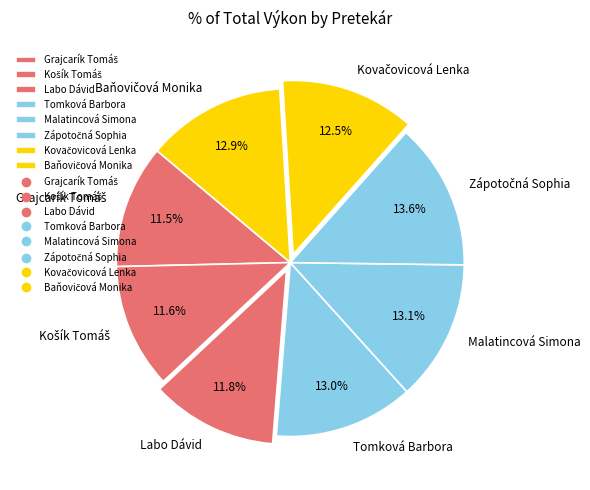

To the nearest percent, what portion does Malatincová Simona represent?

13%